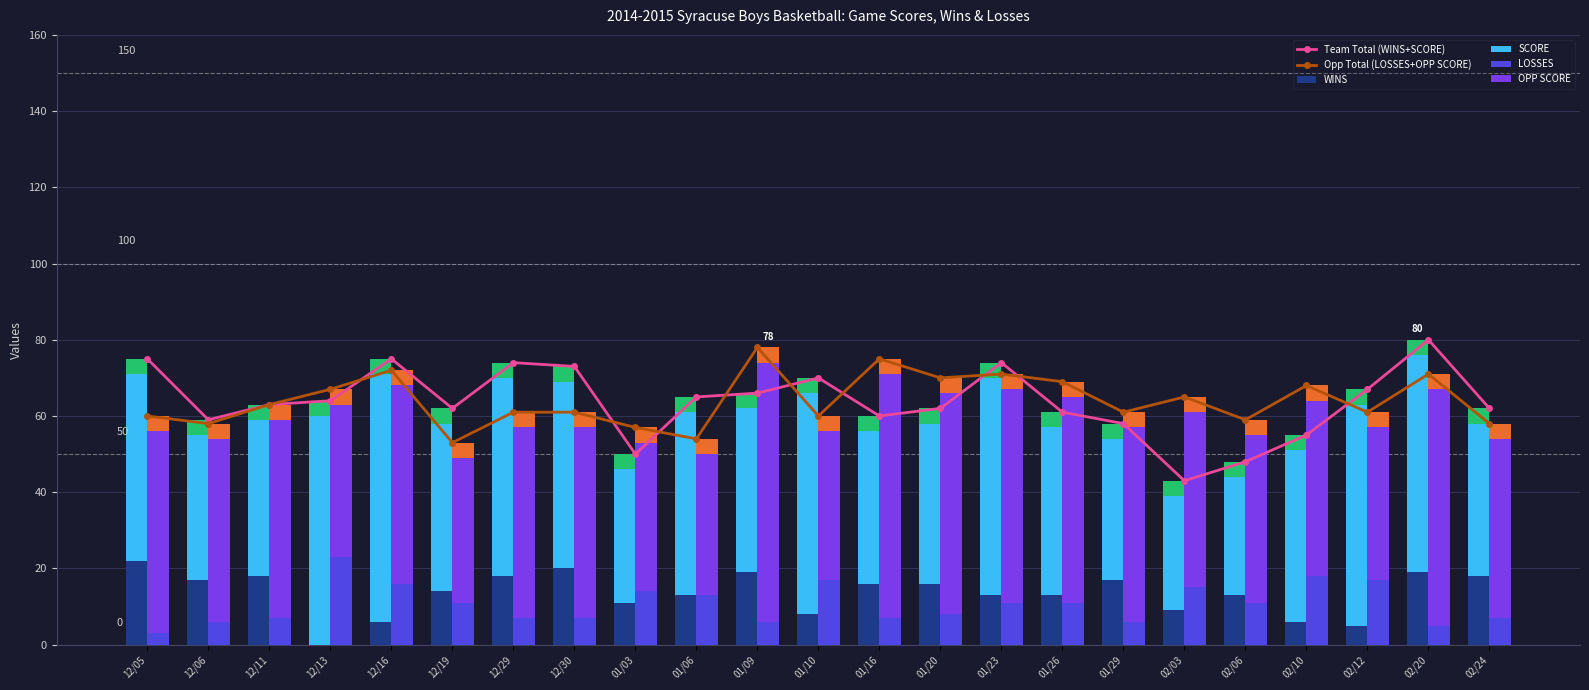

What is the difference between the maximum and second lowest values in the SCORE series?

34